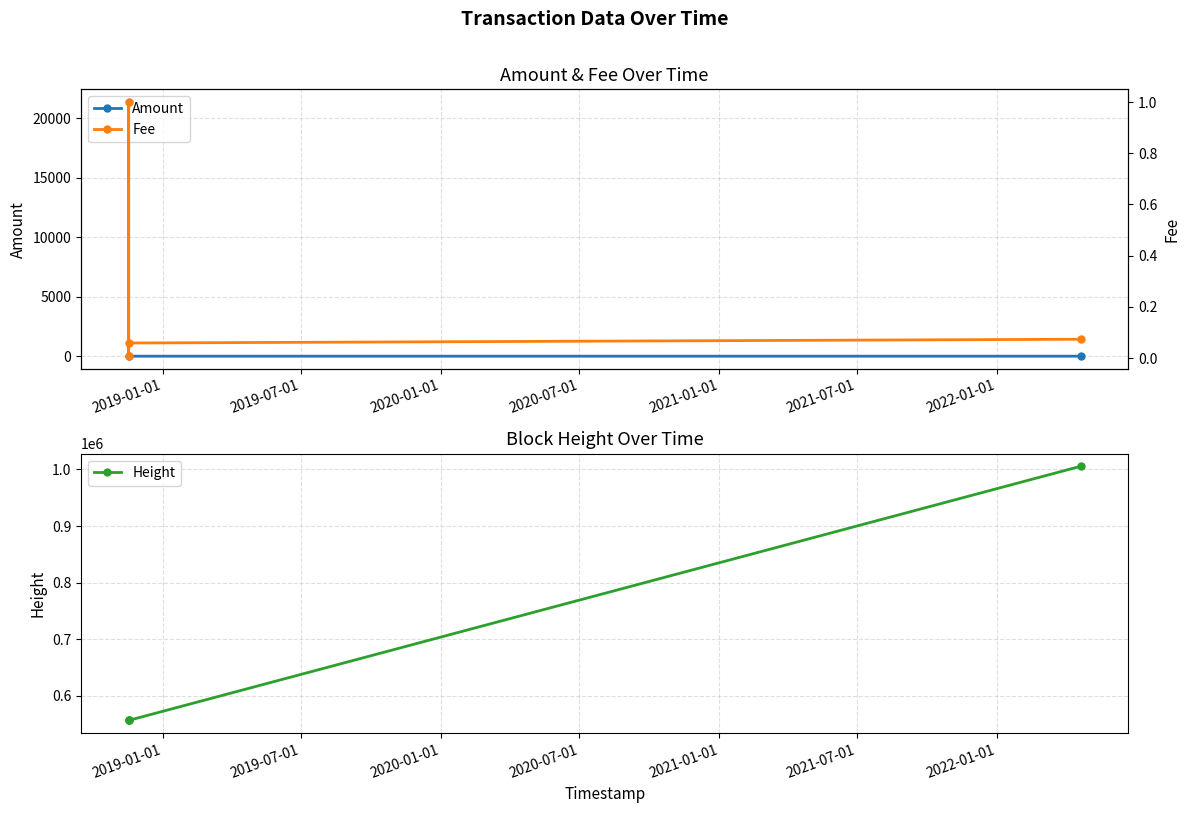

What is the highest value of the Amount series?

21344.3